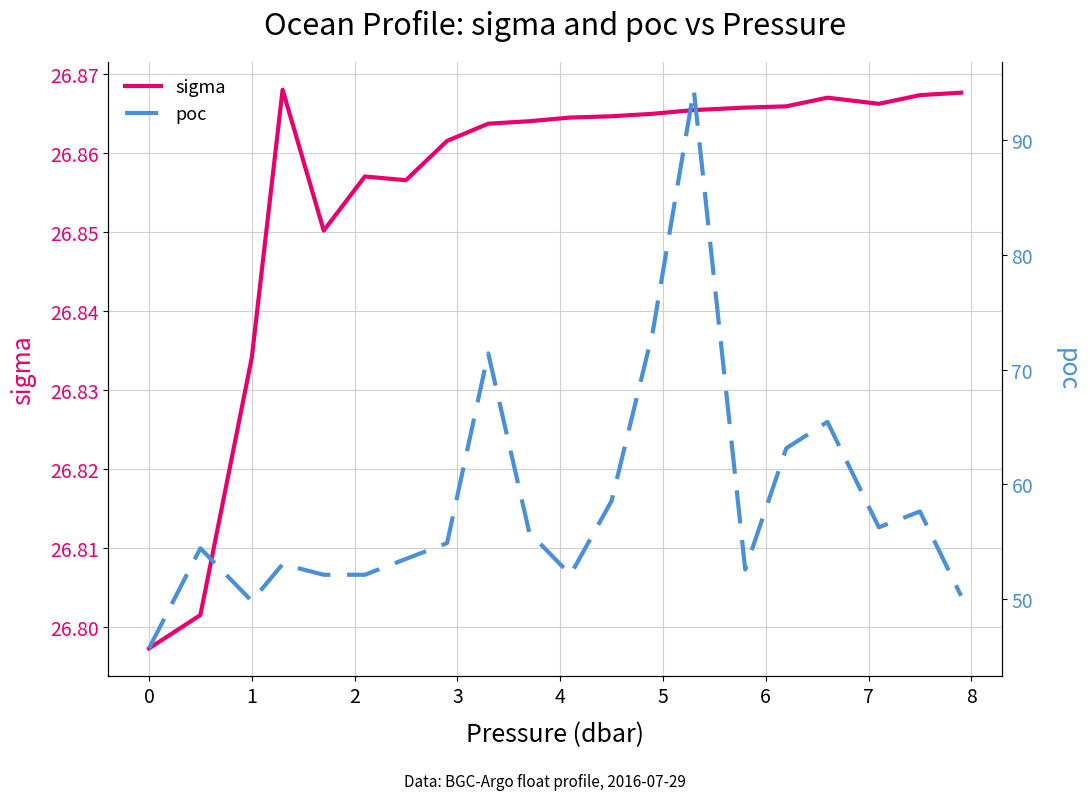

Reading left to right, what are all the values shown in this chart?

sigma: 26.8	26.8	26.8	26.9	26.9	26.9	26.9	26.9	26.9	26.9	26.9	26.9	26.9	26.9	26.9	26.9	26.9	26.9	26.9	26.9
poc: 45.7	54.4	49.8	53.0	52.1	52.1	53.5	54.9	71.4	55.8	52.1	58.5	73.3	94.4	52.6	63.1	65.4	56.2	57.6	50.3